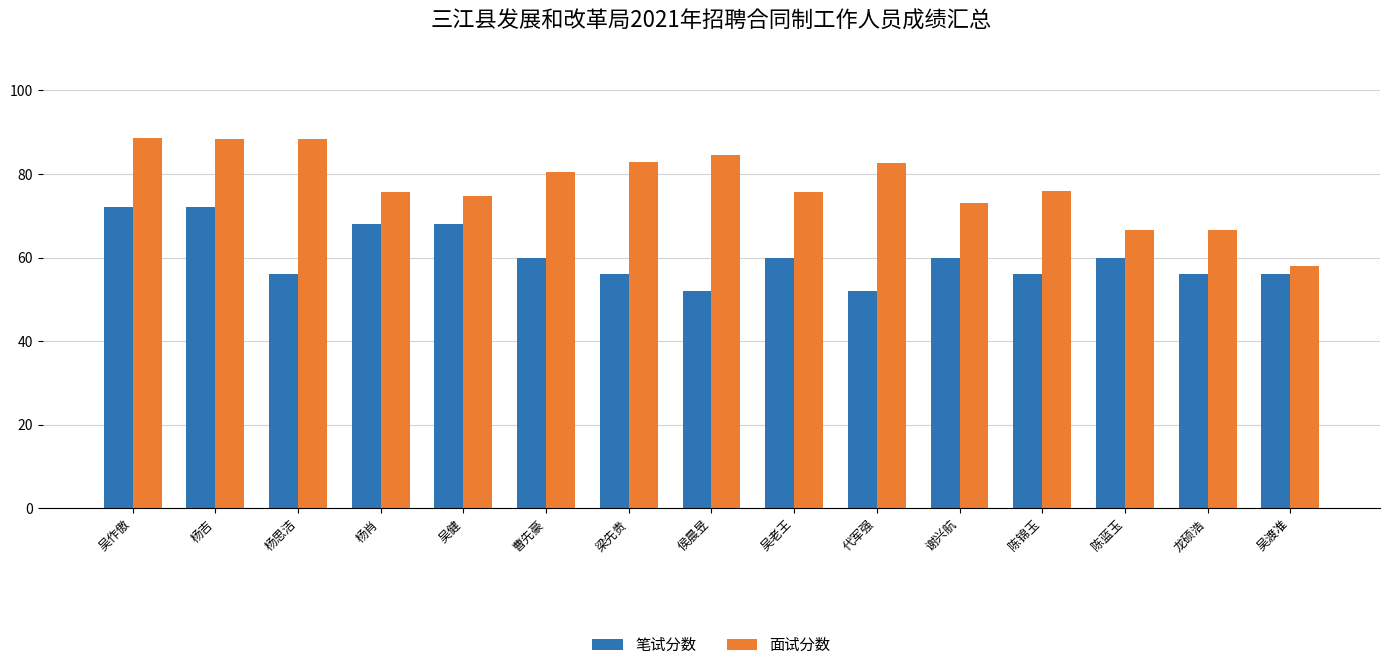

How many data points does each series have?

15